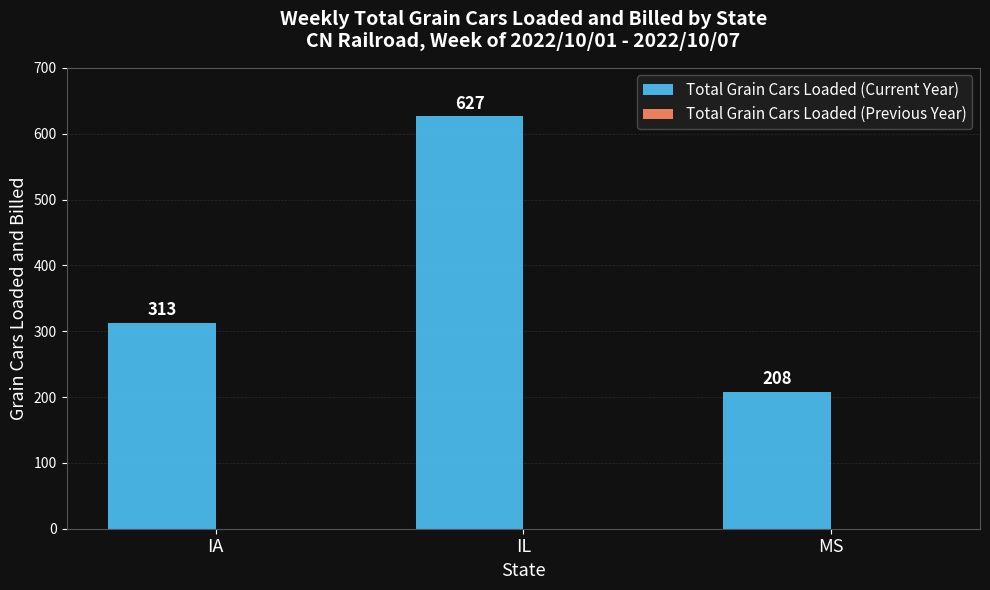

What is the sum of the values at IA and IL?

940